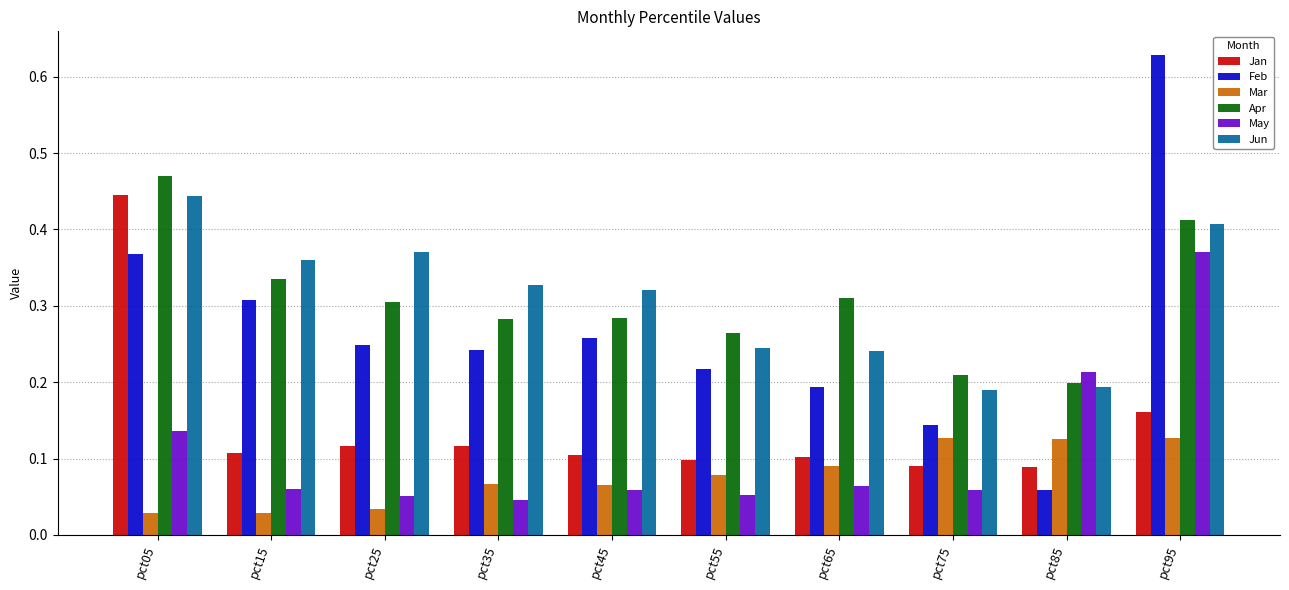

Where is Feb nearest to the value 0?

pct85